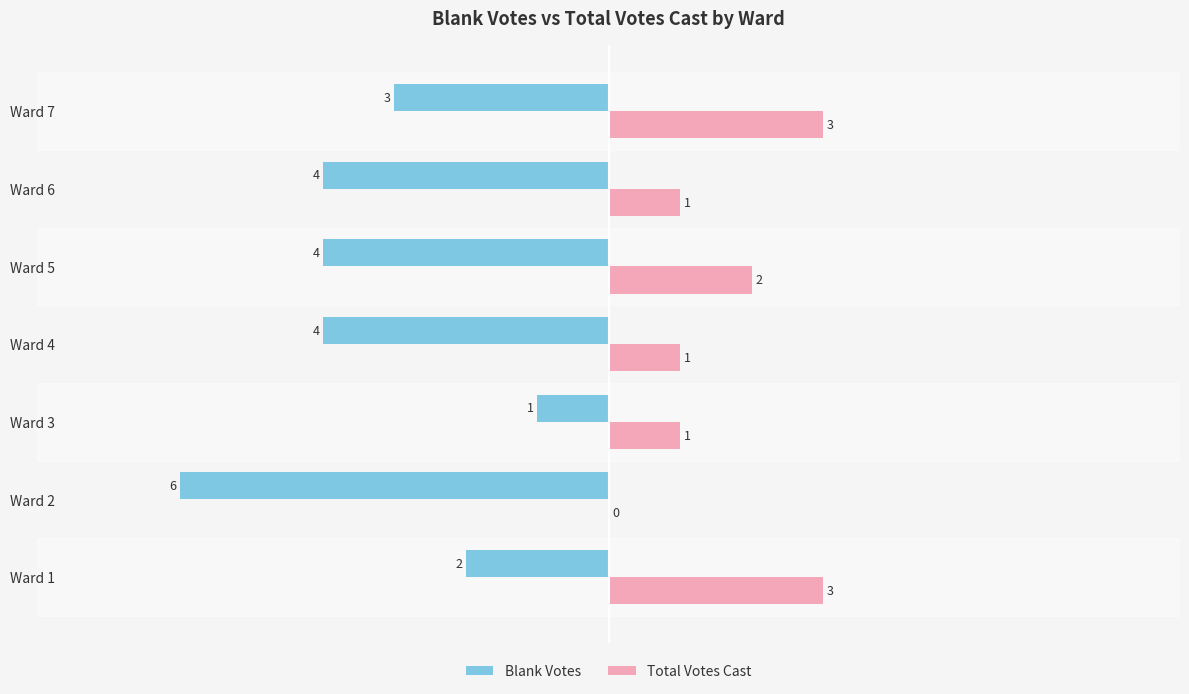

True or false: Total Votes Cast has a value of 0 at Ward 6.

False